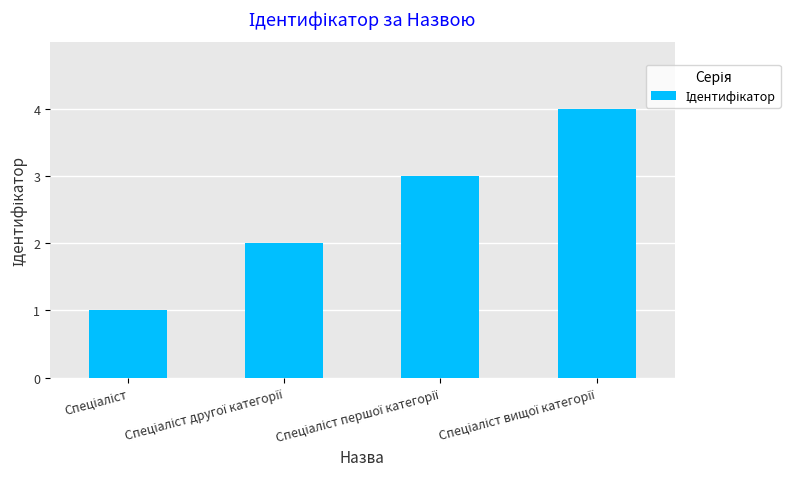

What is the difference between the maximum and minimum values?

3